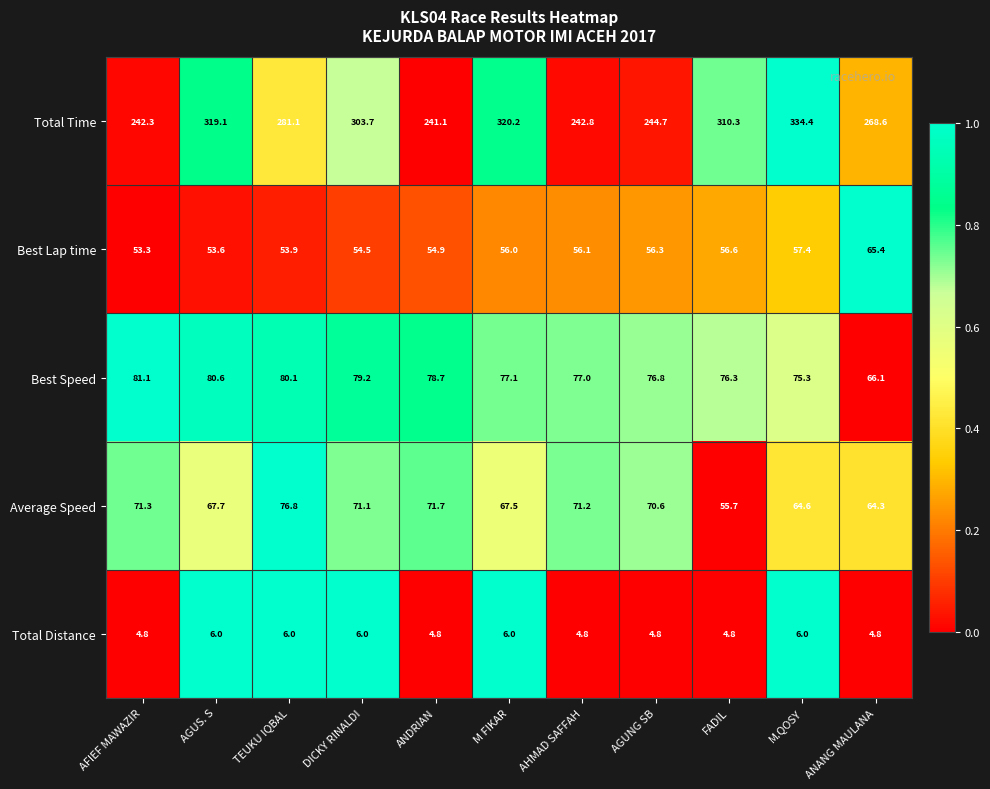

List the series in order of their peak value, highest first.

Total Time, Best Speed, Average Speed, Best Lap time, Total Distance